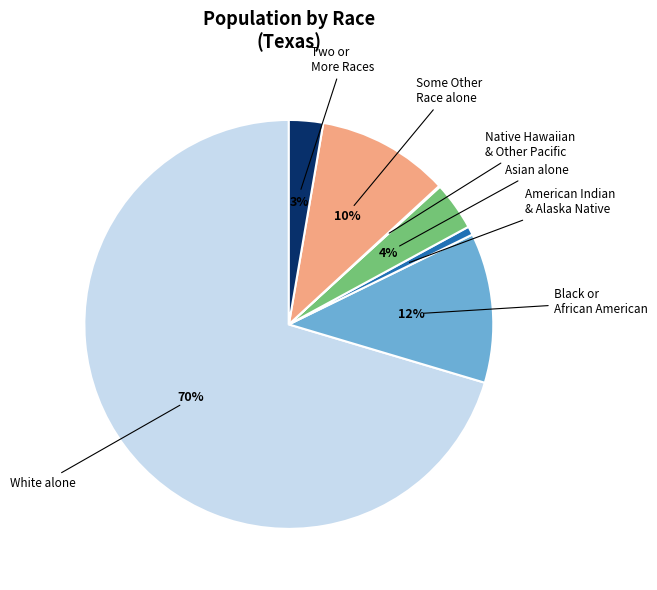

Does any single category account for the majority?

Yes